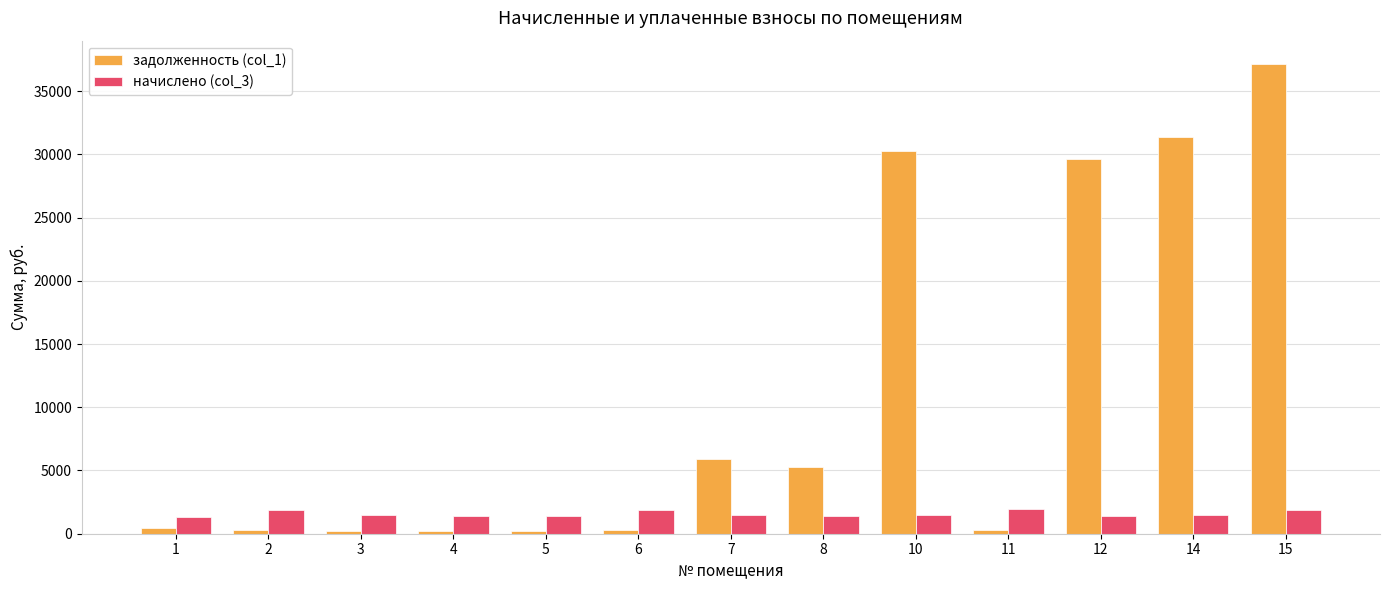

What is the difference between the начислено (col_3) values at 5 and 7?

60.1